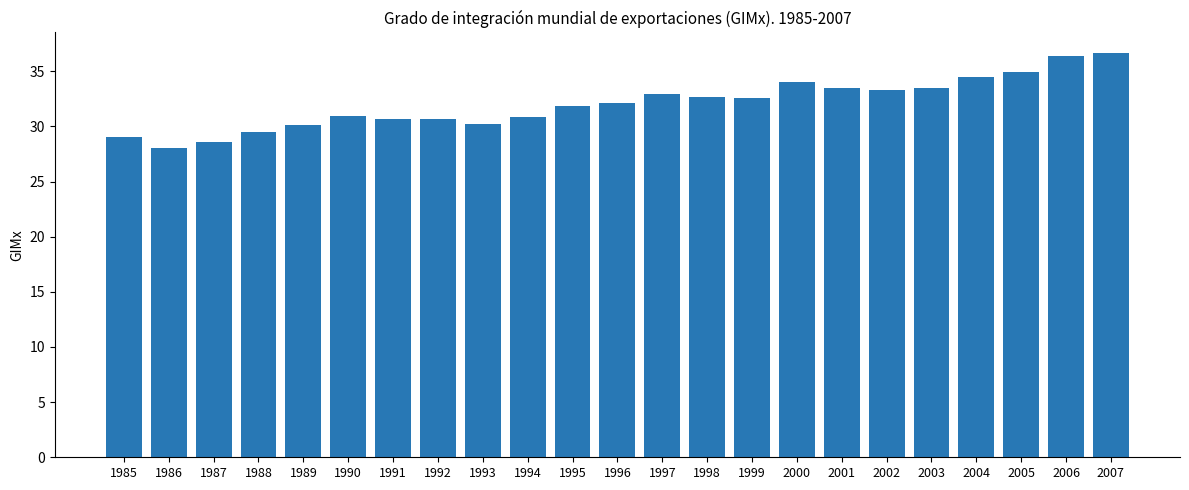

What is the change in value from 1987 to 2007?

+8.1